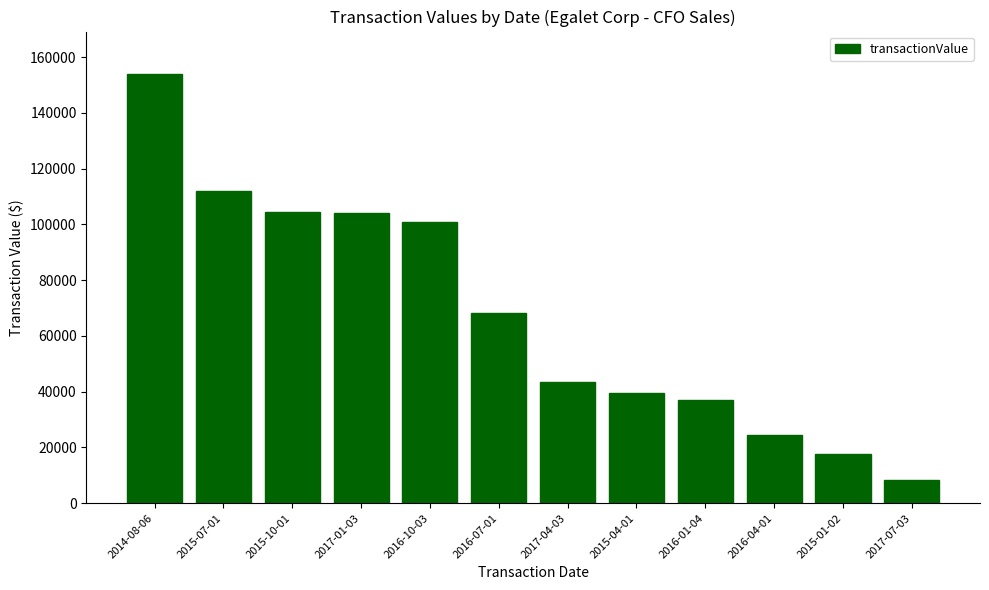

What position from the right is 2015-10-01?

10